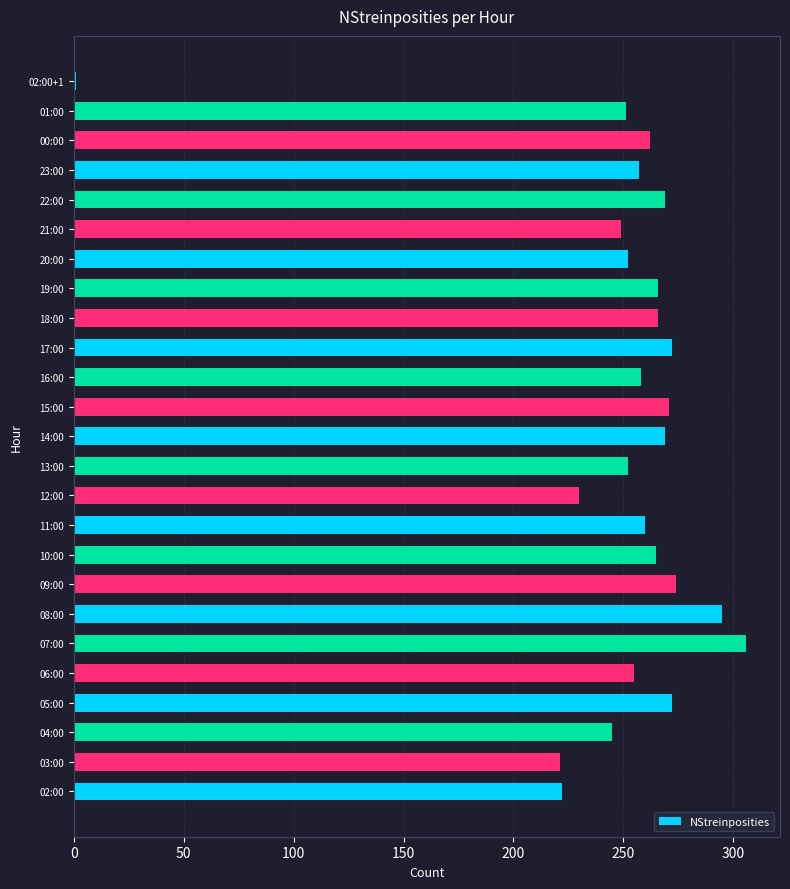

What is the difference between the maximum and minimum values?

305